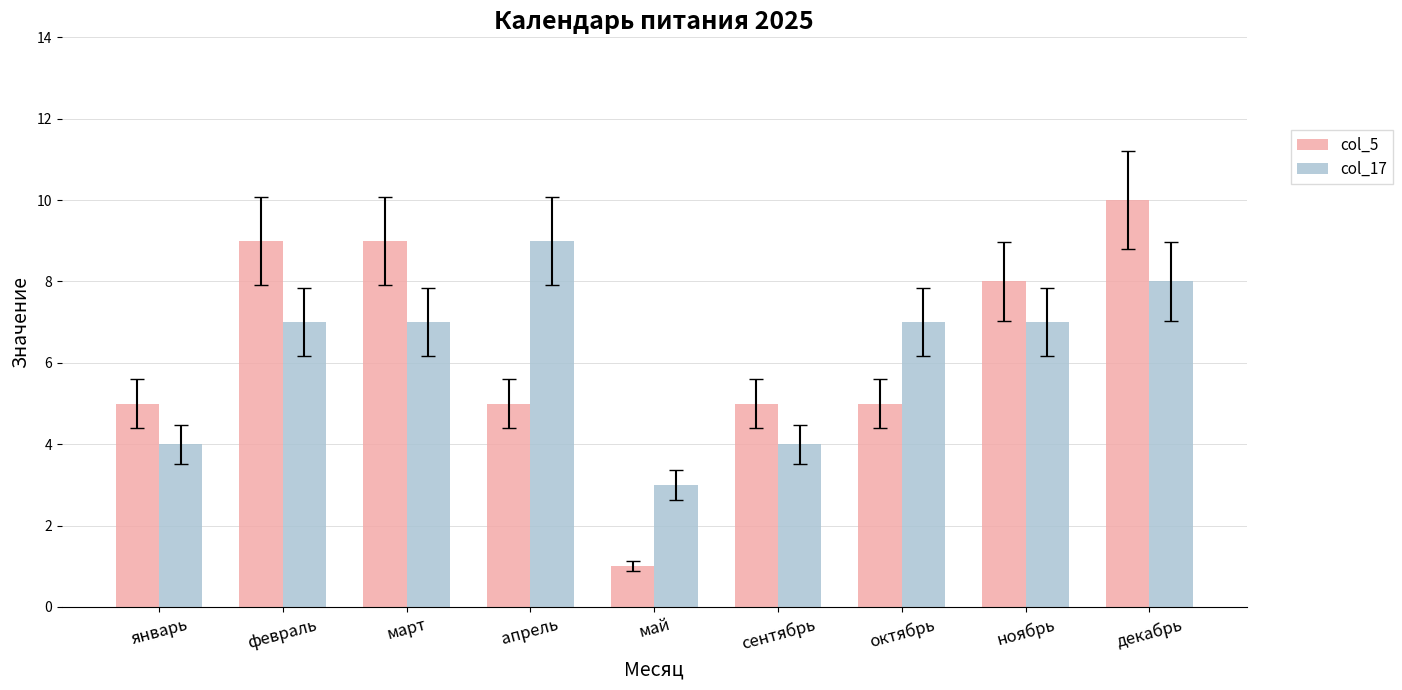

What is the smallest value displayed?

1